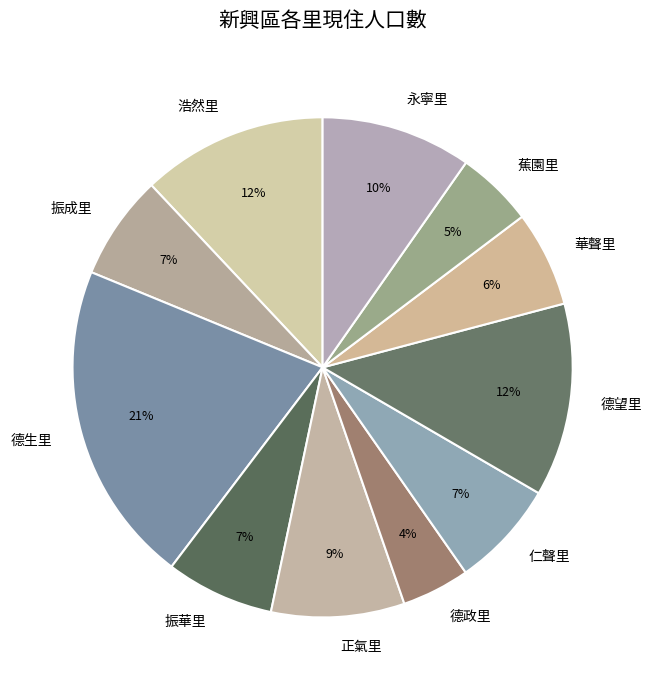

Combined, do 振華里 and 浩然里 account for over 50%?

No